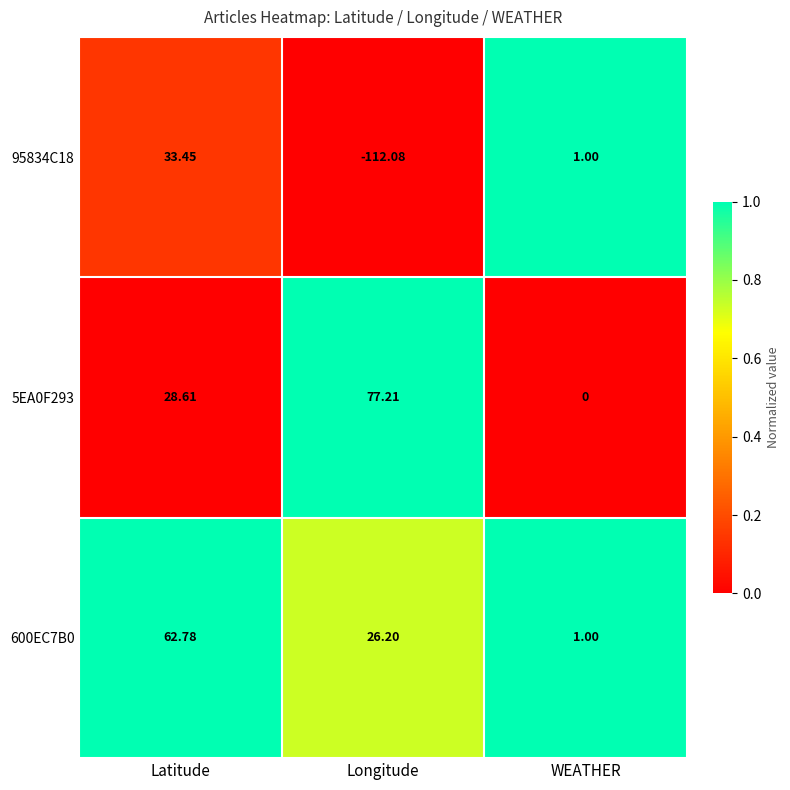

Rank the categories by 5EA0F293 value from highest to lowest.

Longitude, Latitude, WEATHER